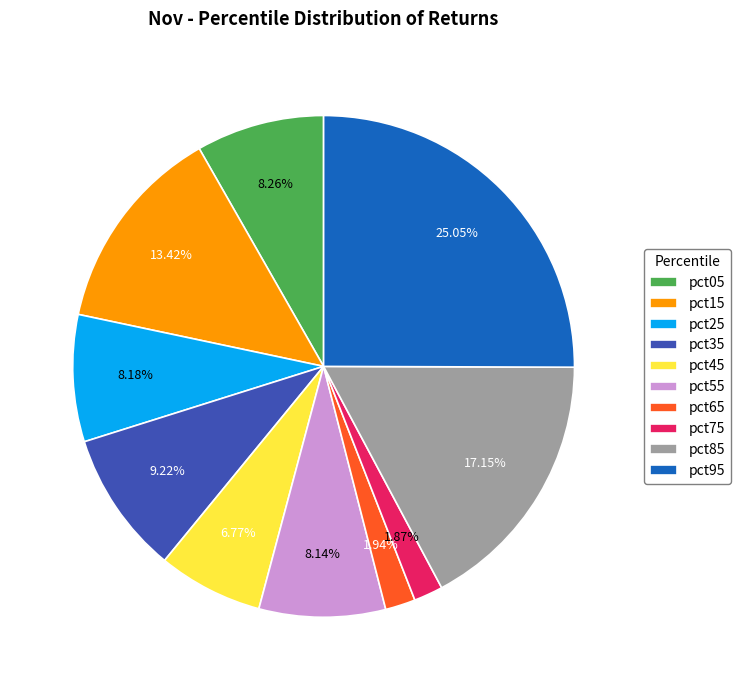

To the nearest percent, what is the difference between the pct95 and pct65 slice percentages?

23%